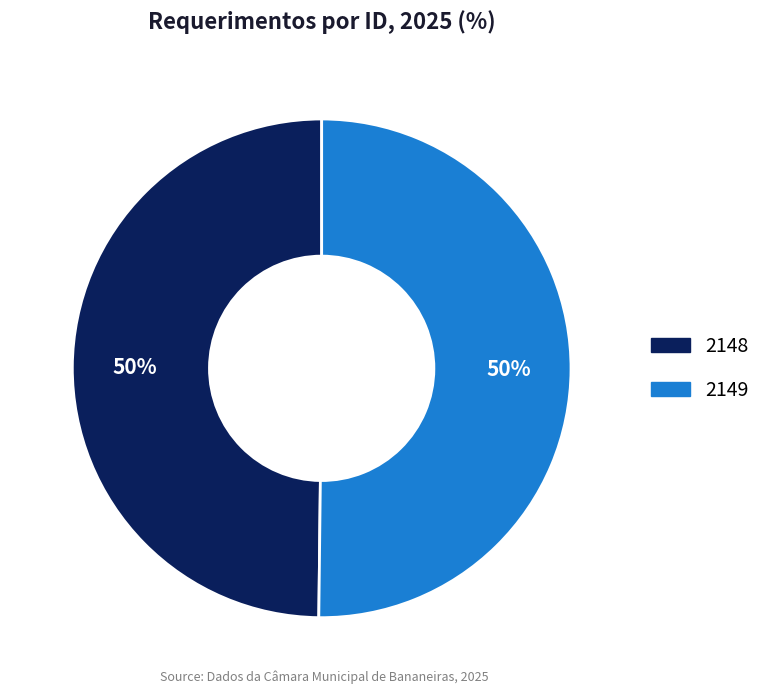

To the nearest percent, what portion does 2148 represent?

50%